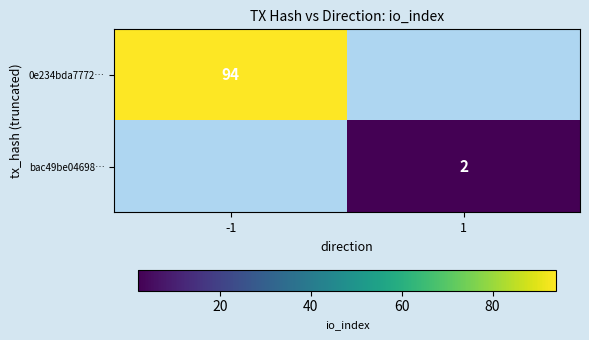

Is it true that bac49be04698… equals 2 at 1?

True